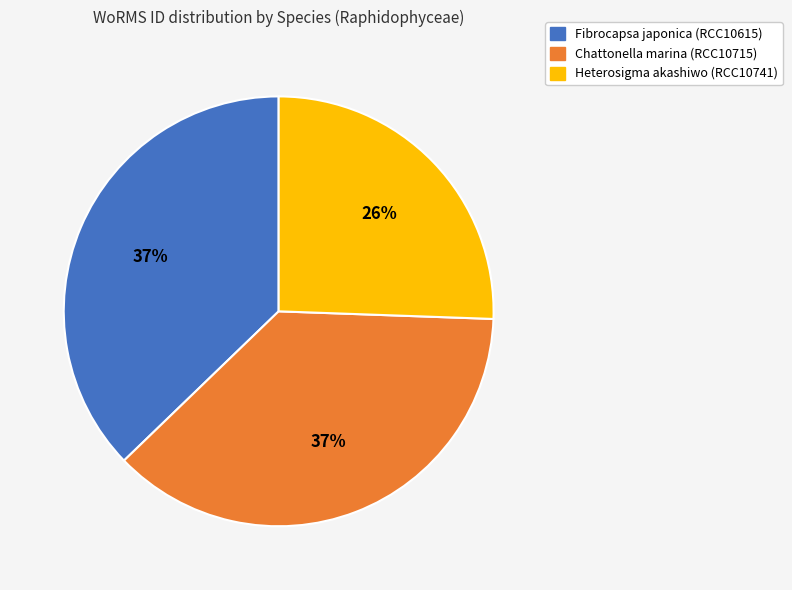

Combined, do Fibrocapsa japonica (RCC10615) and Chattonella marina (RCC10715) account for over 50%?

Yes